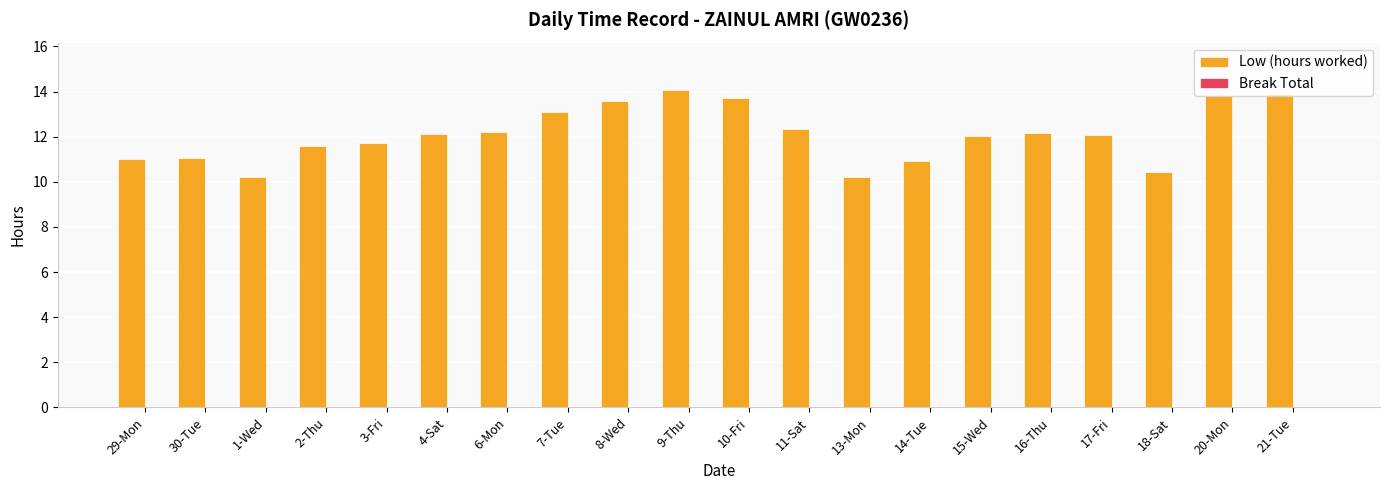

What is the label of the 16th bar from the left?

16-Thu